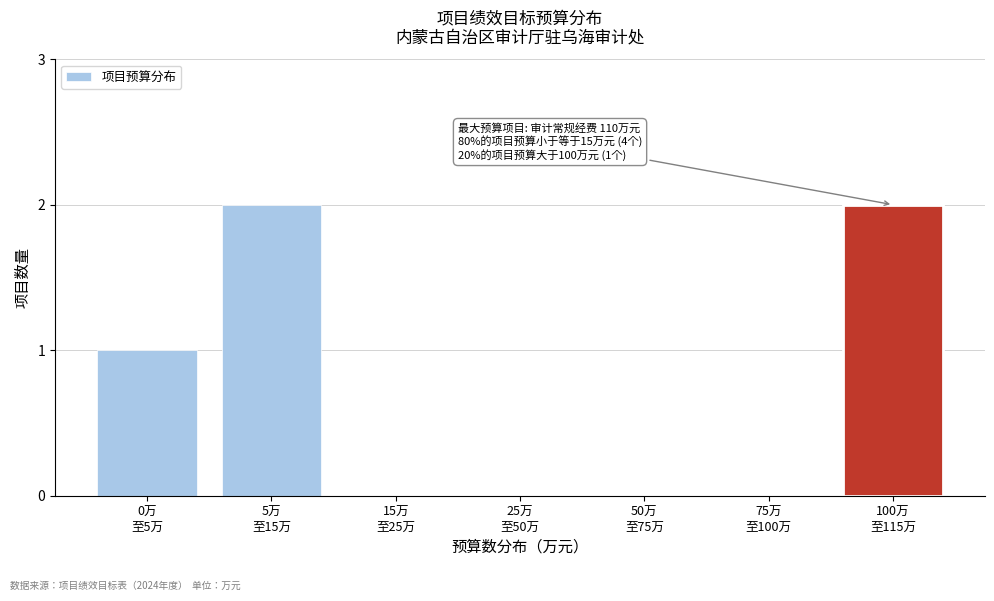

What is the sum of all values?

5